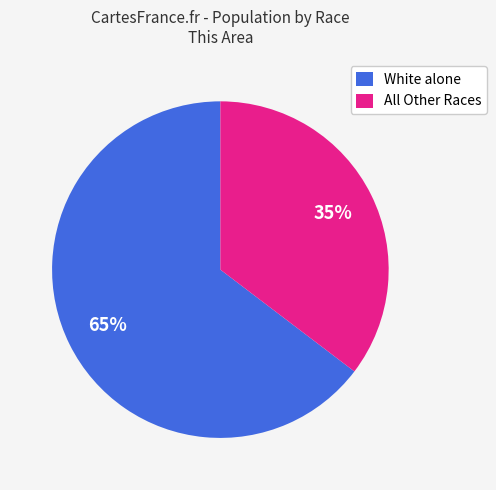

To the nearest percent, what is the average slice percentage?

50%